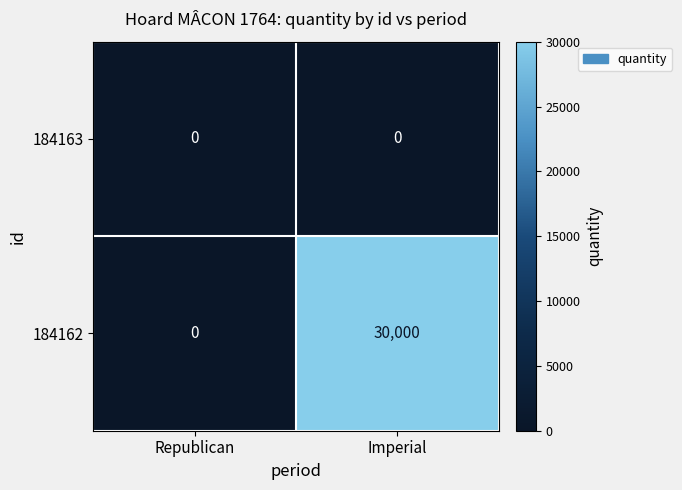

Where is 184162 nearest to the value 15000?

Republican